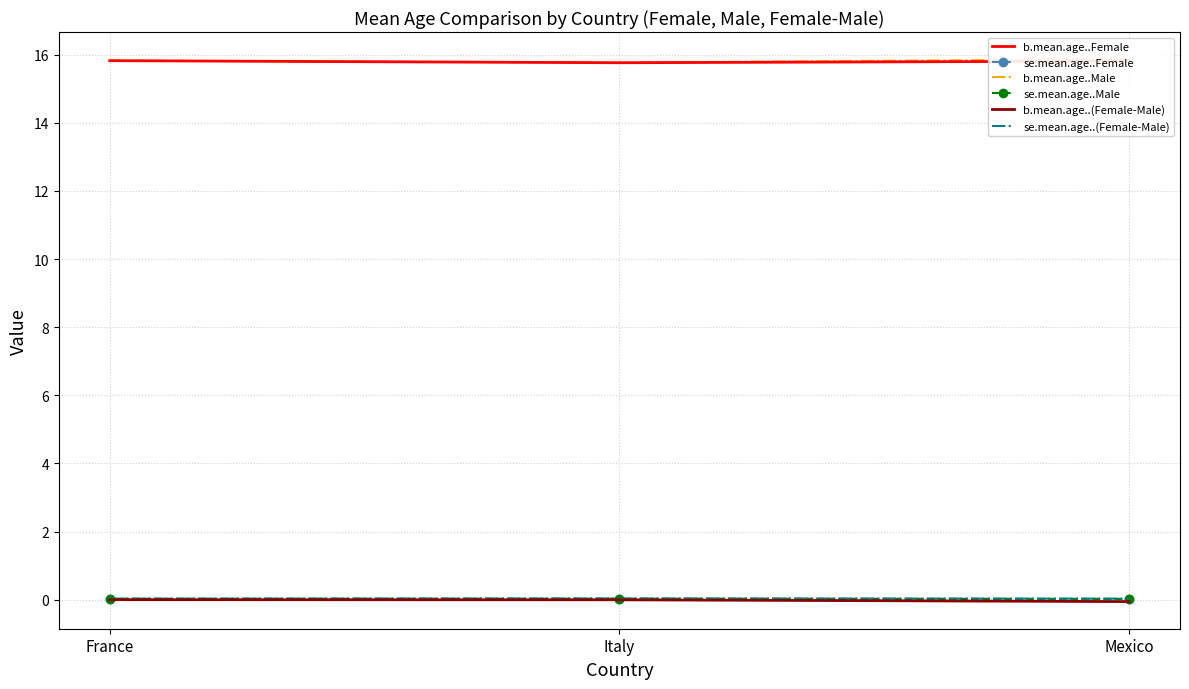

Which series has the largest total across all categories?

b.mean.age..Male